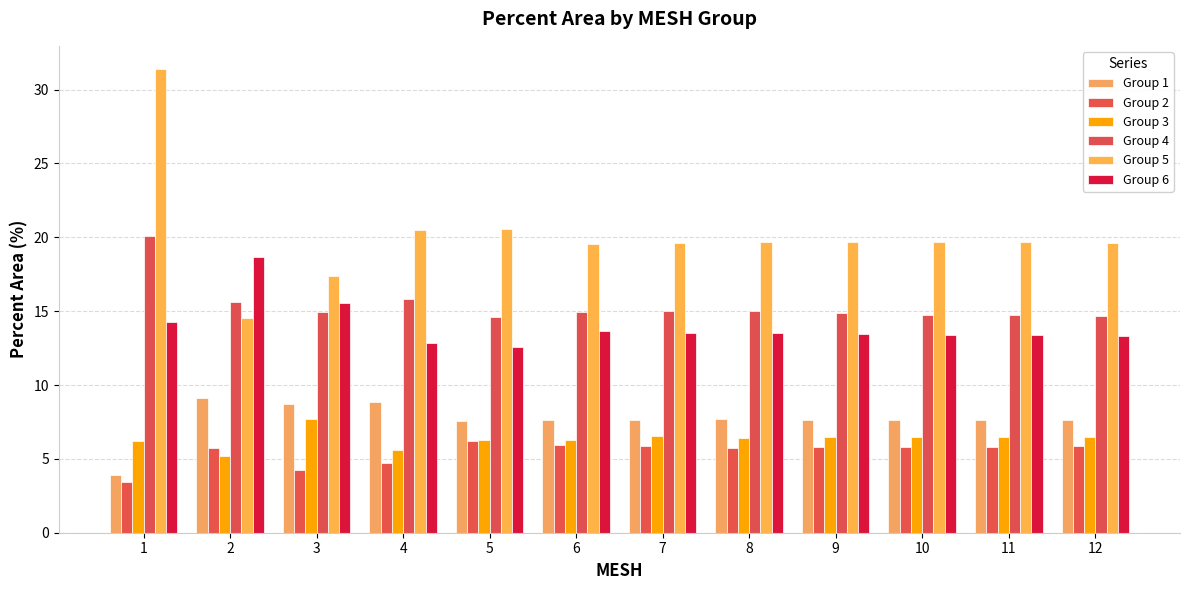

Which series changed the most between 1 and 12?

Group 5